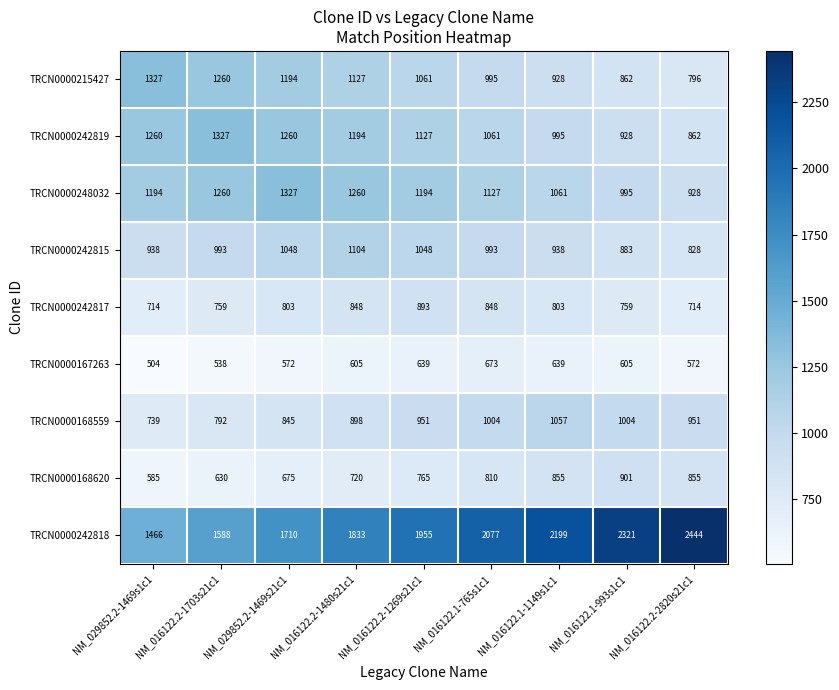

What is the total value across all series at NM_016122.1-993s1c1?

9258